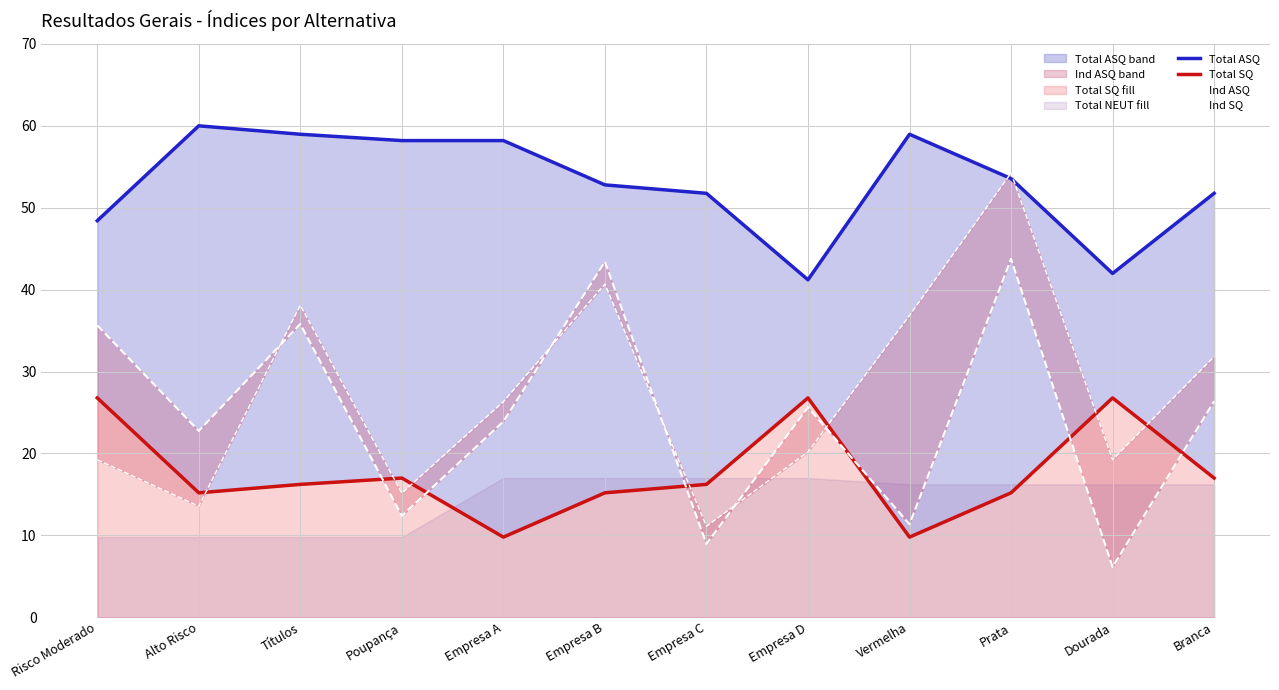

True or false: Ind SQ has a value of 31.8 at Branca.

True